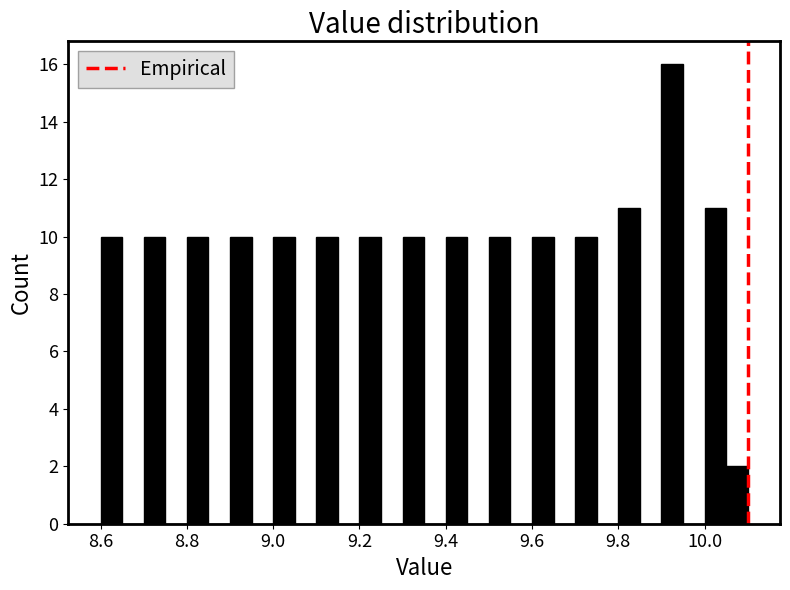

Around what value on the x-axis is the tallest bar? Give the approximate position of its centre, as read against the axis.

9.92